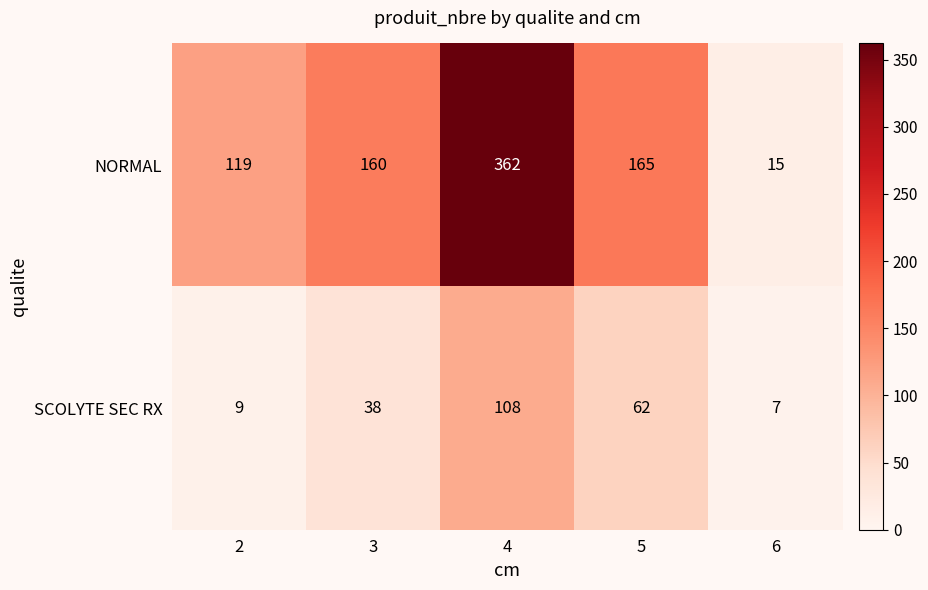

What is the difference between the second highest and minimum values in the NORMAL series?

150